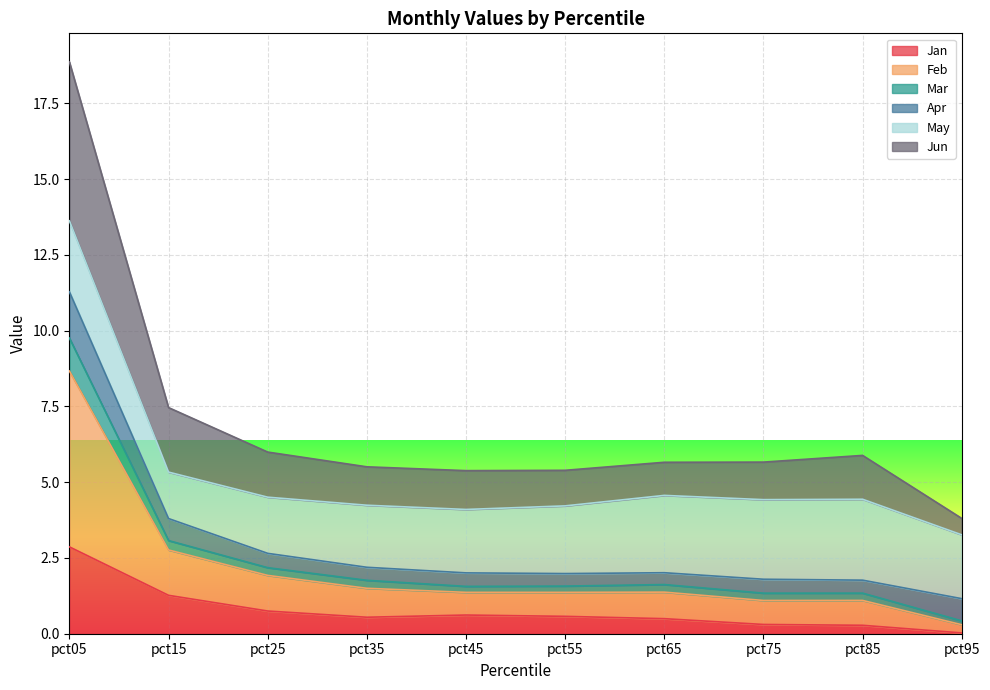

Which series has the widest spread of values?

Feb